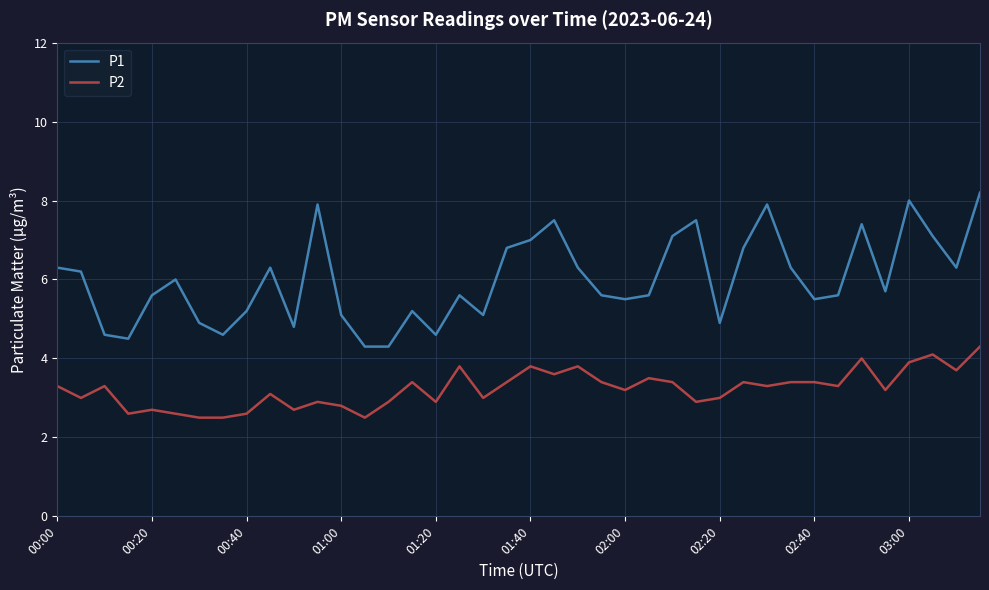

True or false: P2 and P1 intersect in this chart.

False